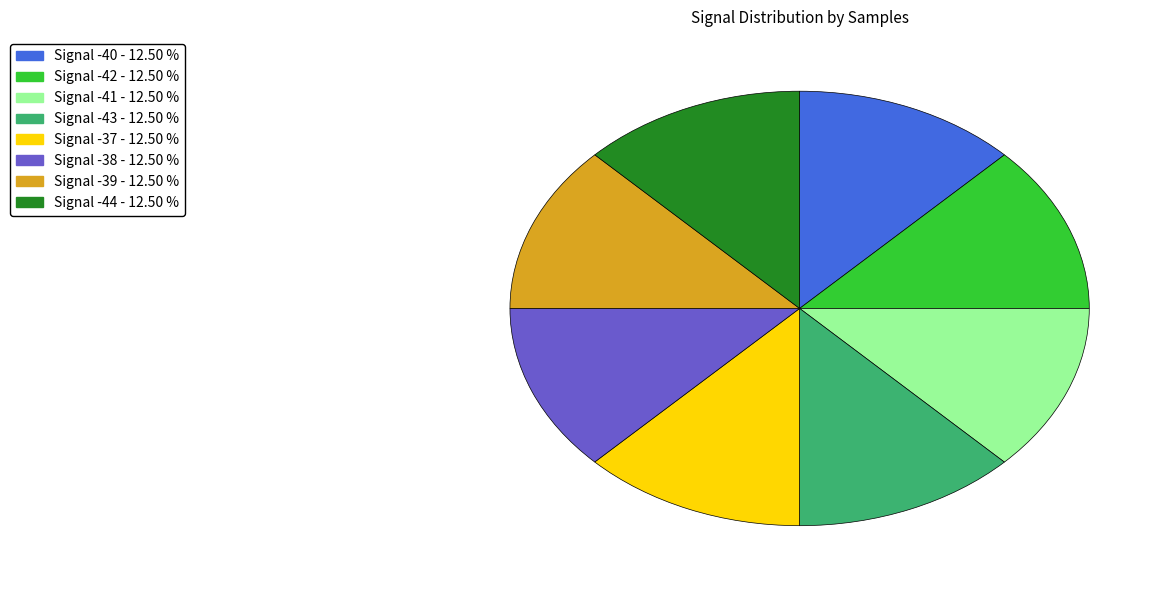

What is the ratio of the value at Signal -39 to the value at Signal -44?

1.0